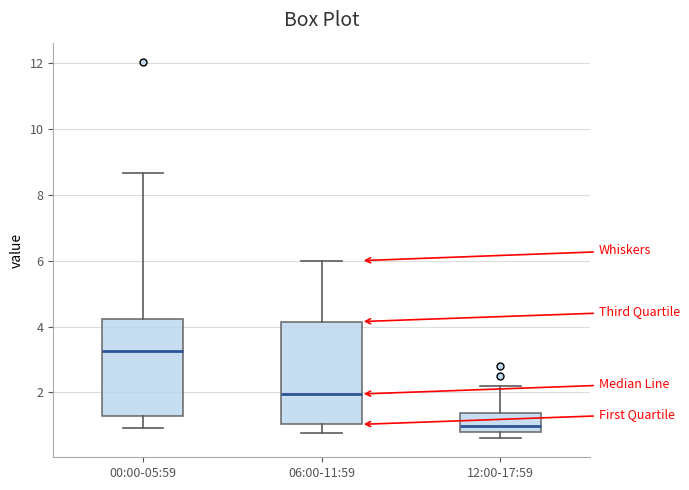

Where is the lower edge of the box for 06:00-11:59 on the y-axis? The values are not printed on the chart, so give them approximately, as read against the axis.

1.0